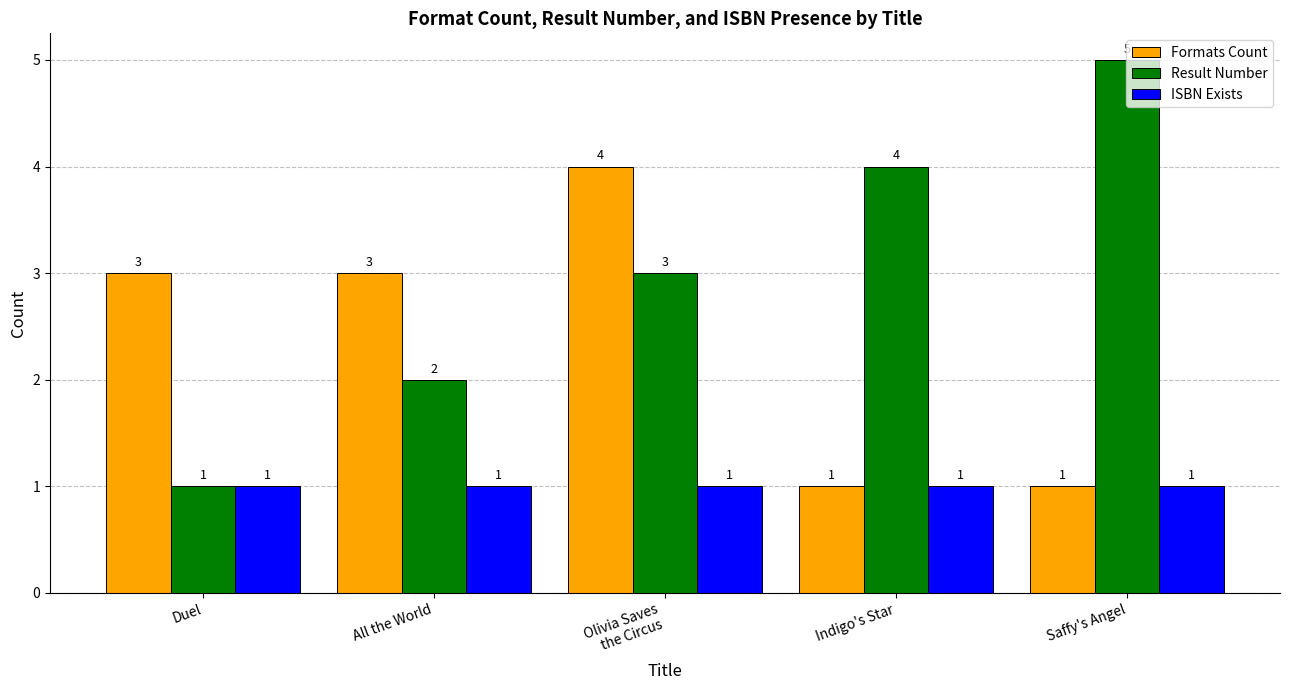

Count the number of data series in this chart.

3